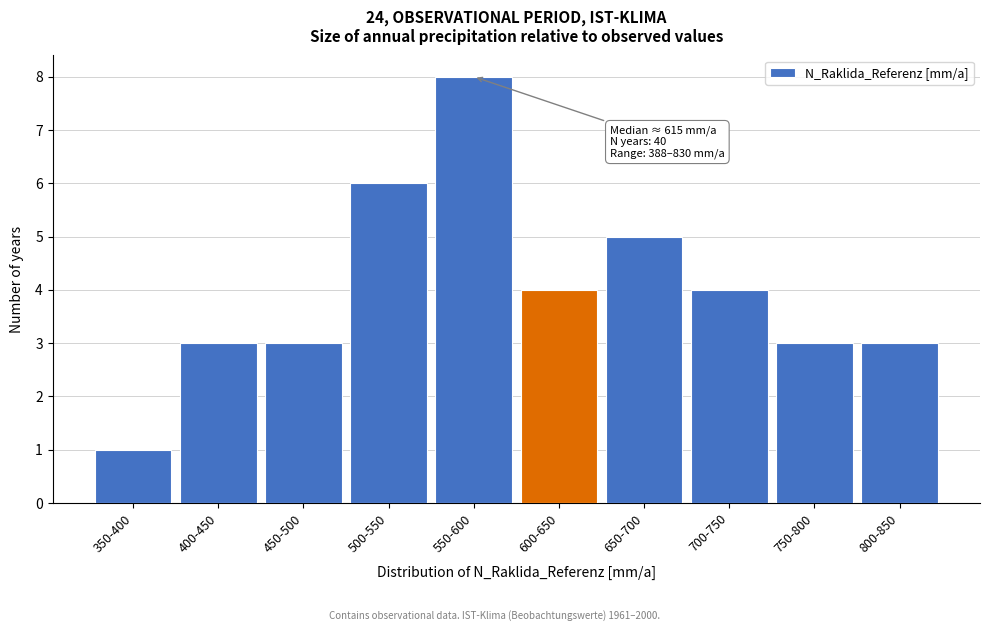

Reading left to right, transcribe all the data shown in this chart.

1	3	3	6	8	4	5	4	3	3